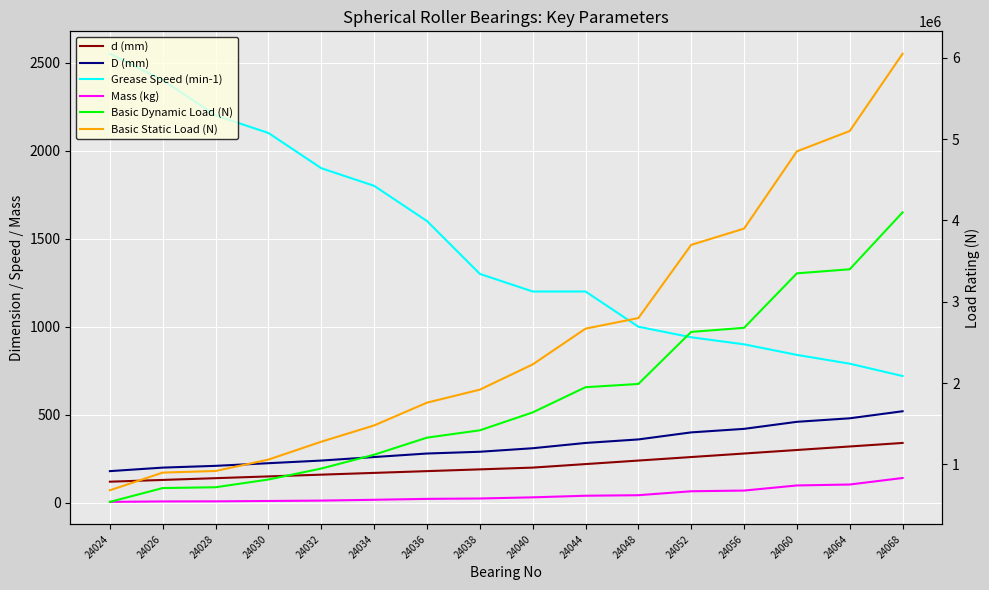

Is it true that d (mm) equals 200.0 at 24040?

True